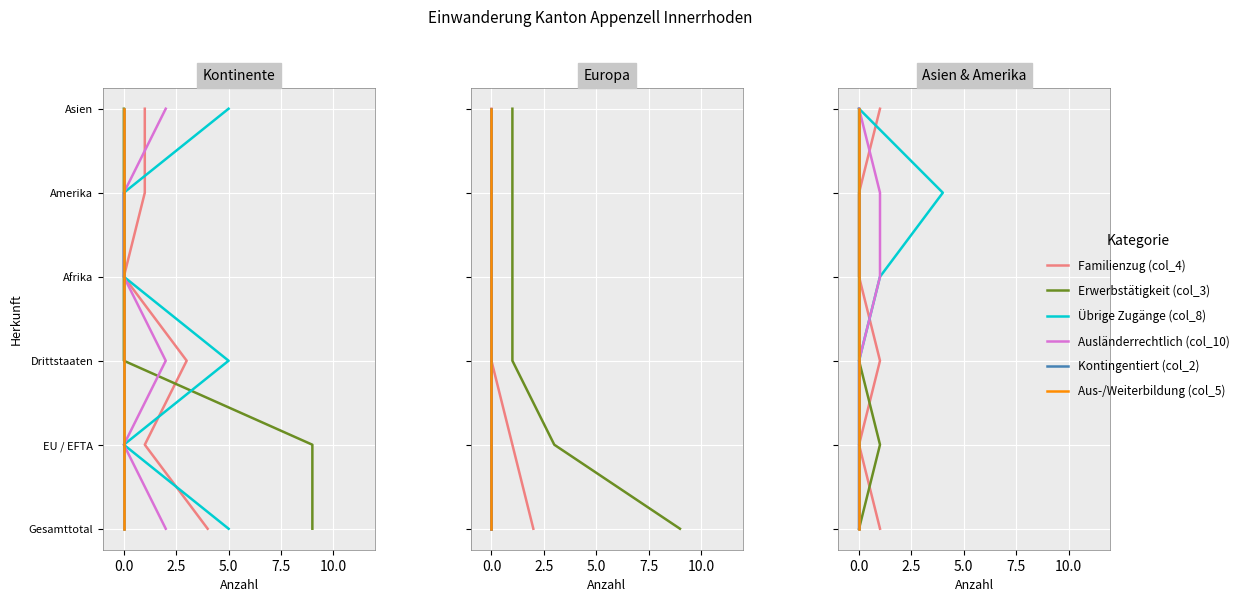

Is it true that Übrige Zugänge (col_8) equals 1 at 0.0?

False